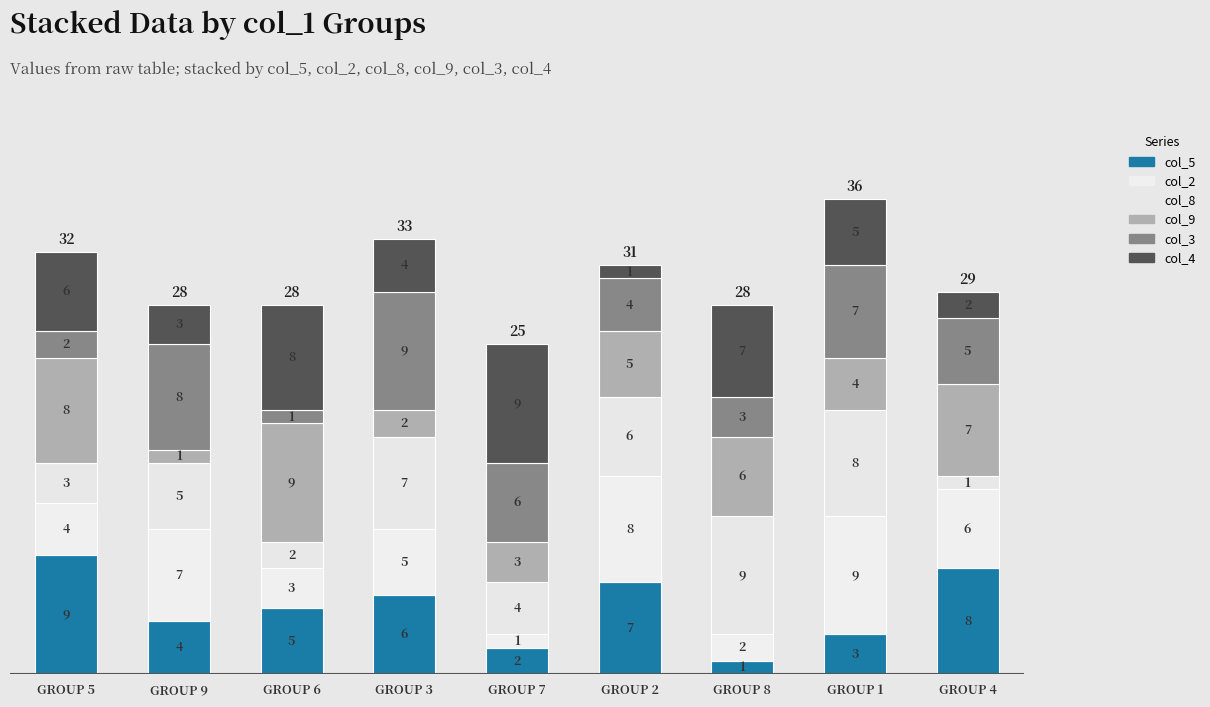

What is the sum of the col_4 values at GROUP 4 and GROUP 6?

10